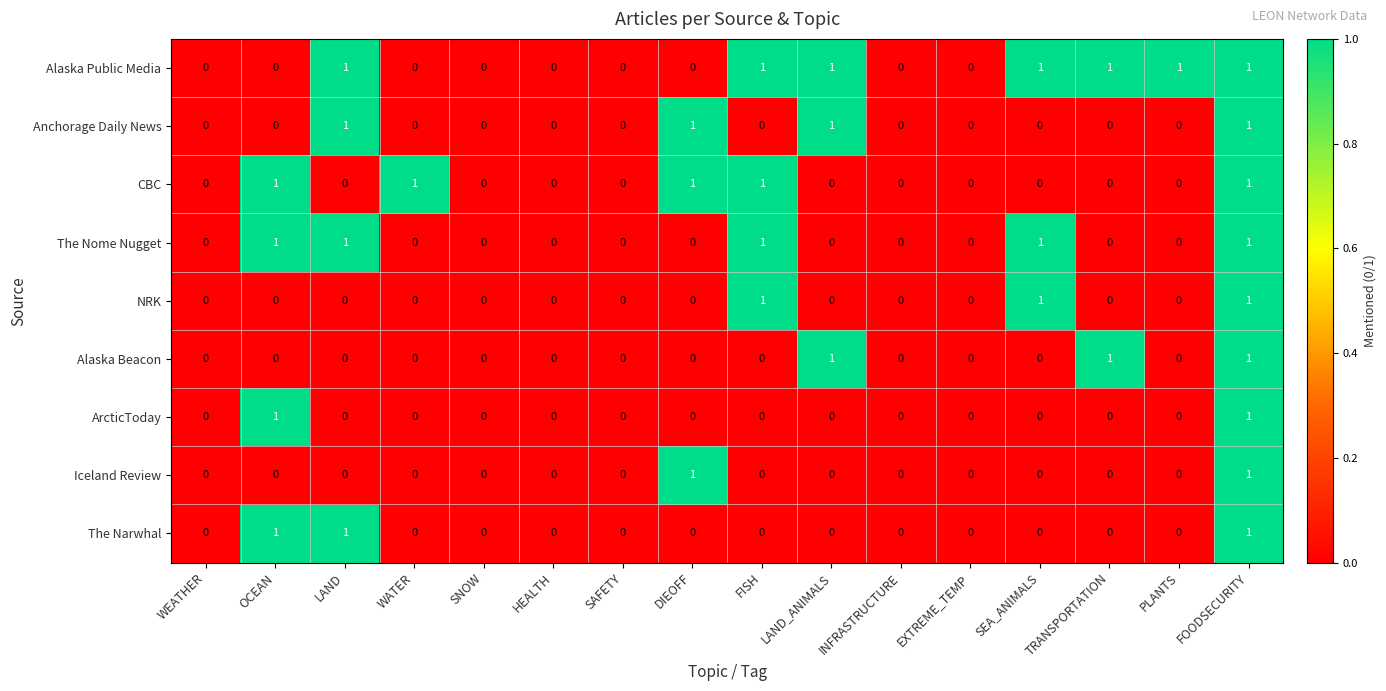

How many Alaska Beacon values are between 0 and 1?

16